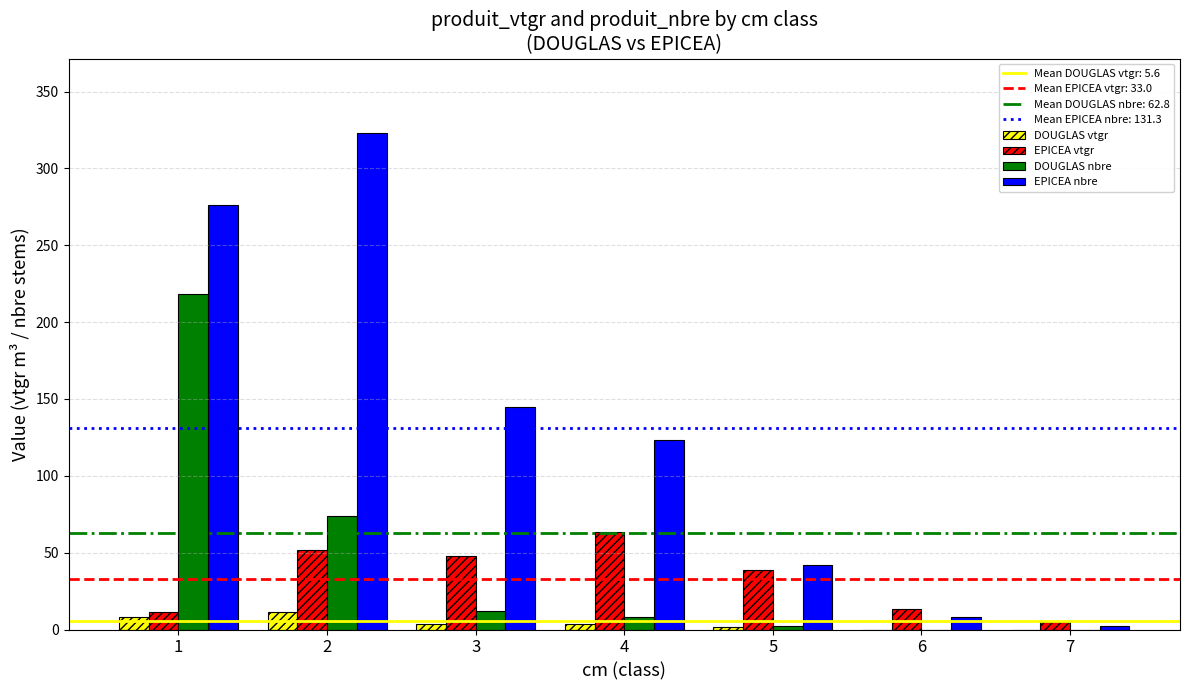

What is the maximum value for EPICEA nbre?

323.0